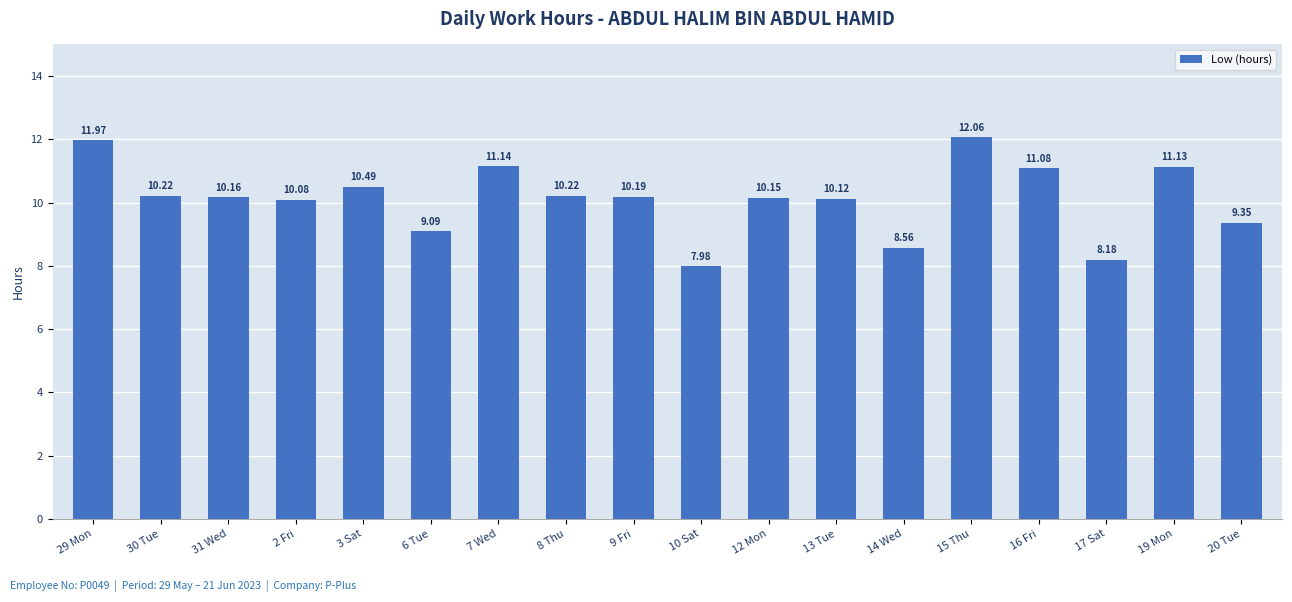

What is the label of the 14th bar from the right?

3 Sat